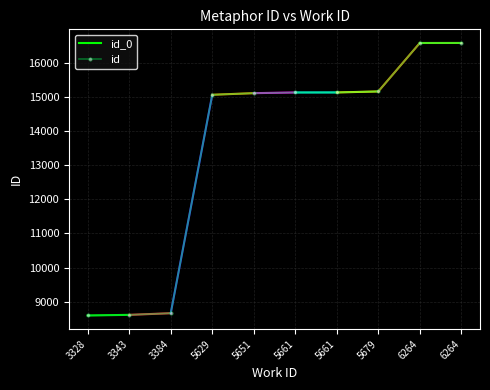

How many data points are above 15123?

4